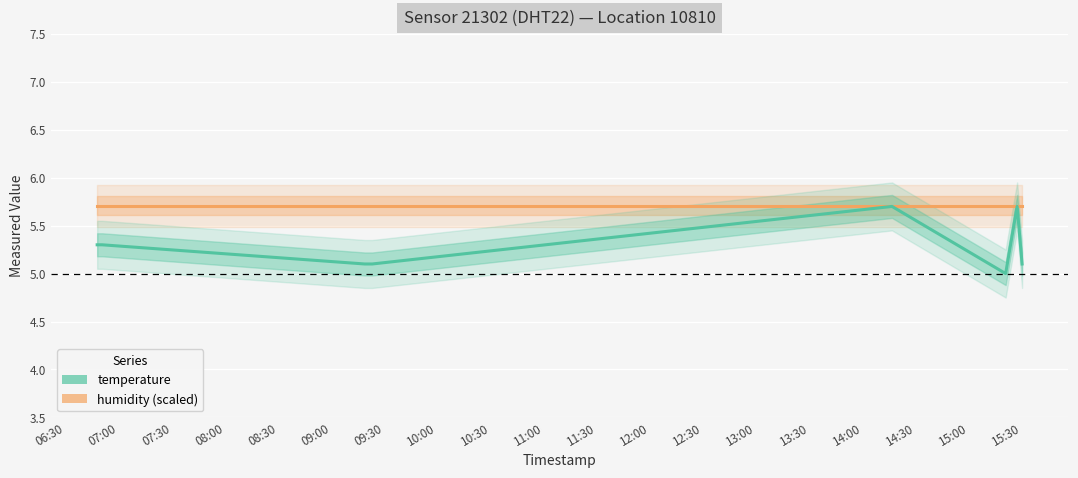

How many lines are shown in the chart?

2